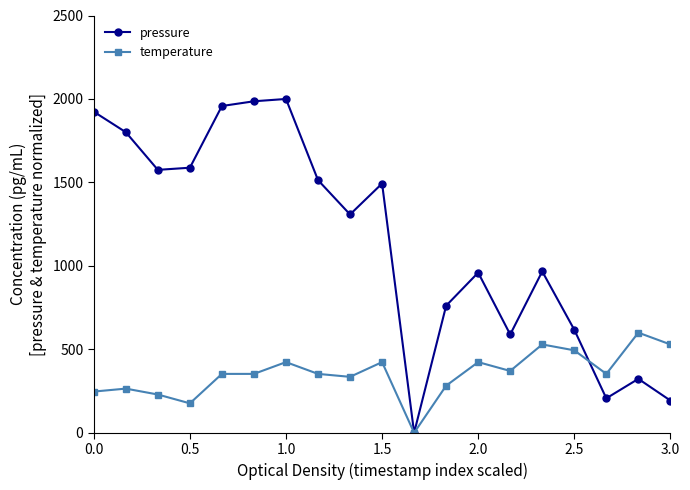

What is the sum of all pressure values?

21764.7